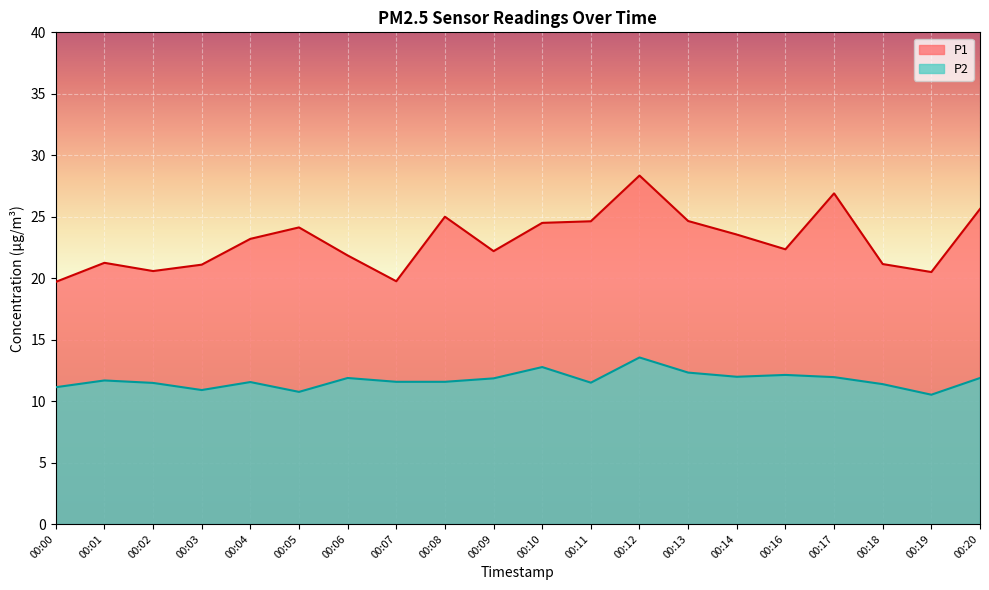

Where is the first local minimum for P2?

00:03